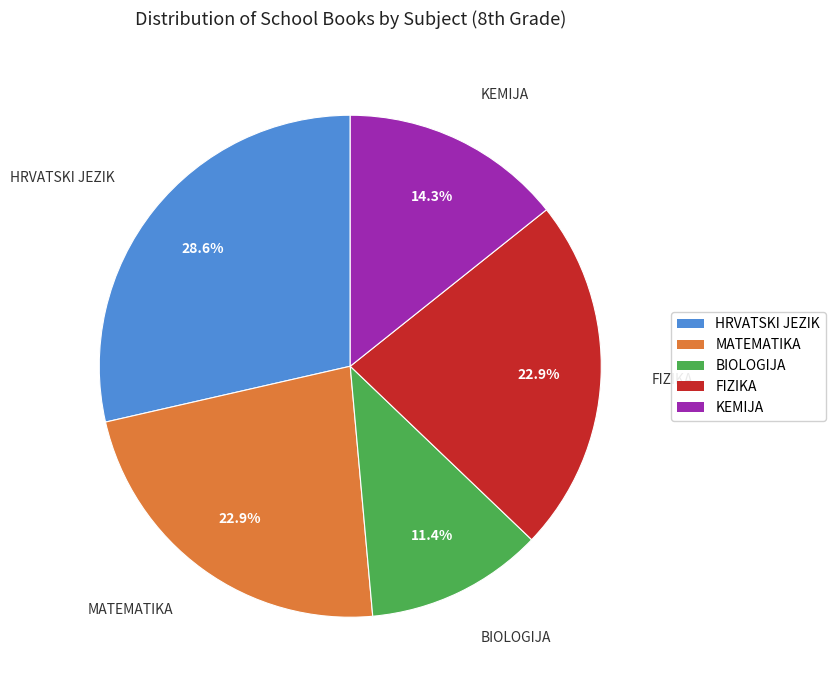

Is it true that MATEMATIKA is 23% of the pie?

True